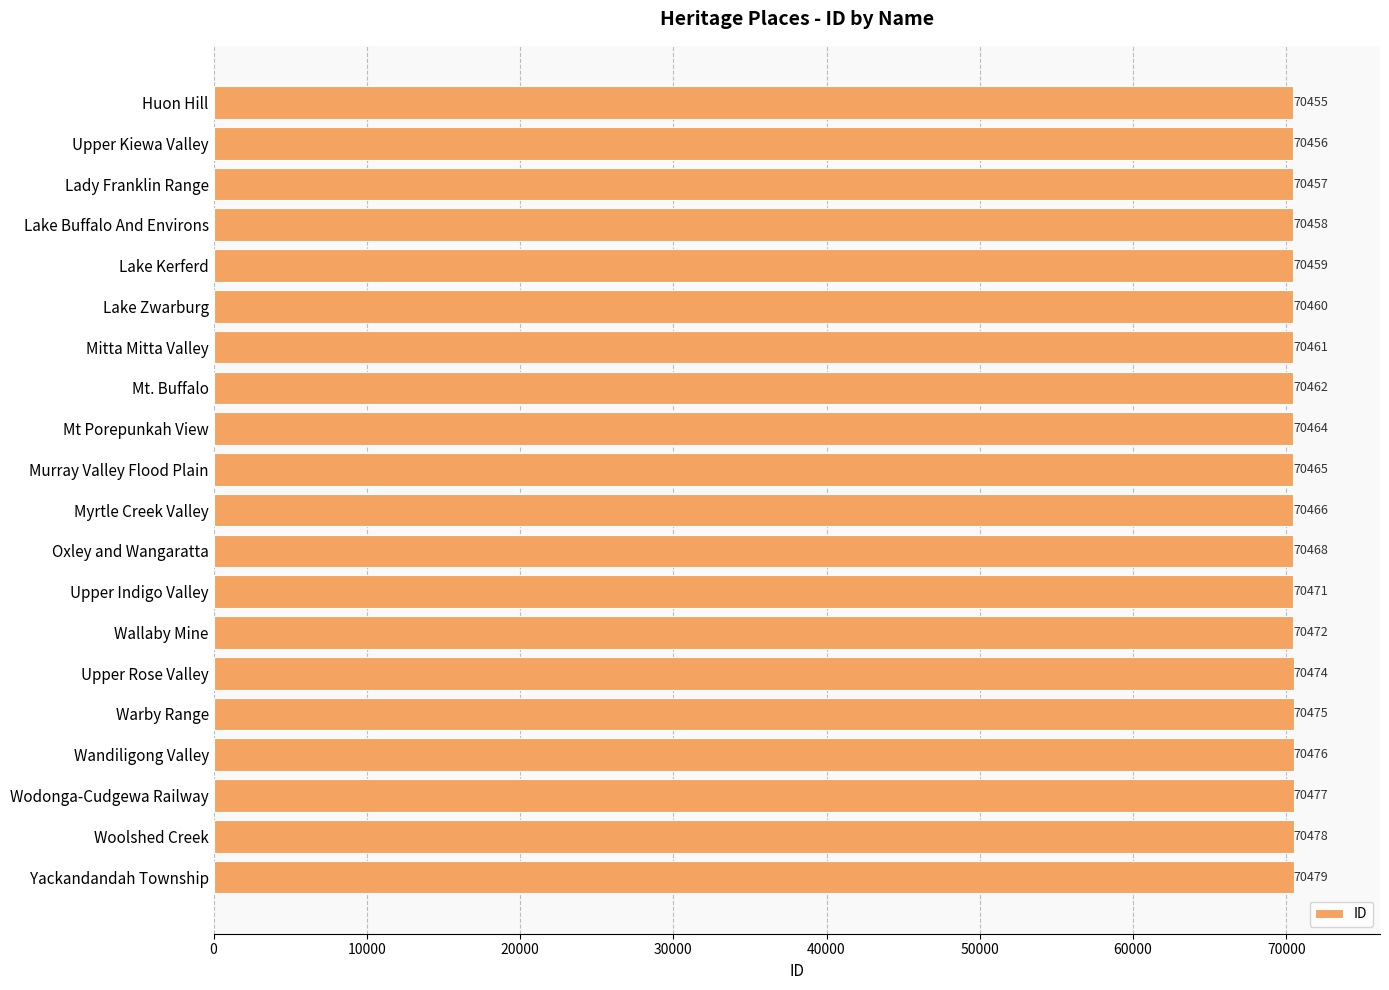

What is the ratio of the value at Wallaby Mine to the value at Upper Rose Valley?

1.0